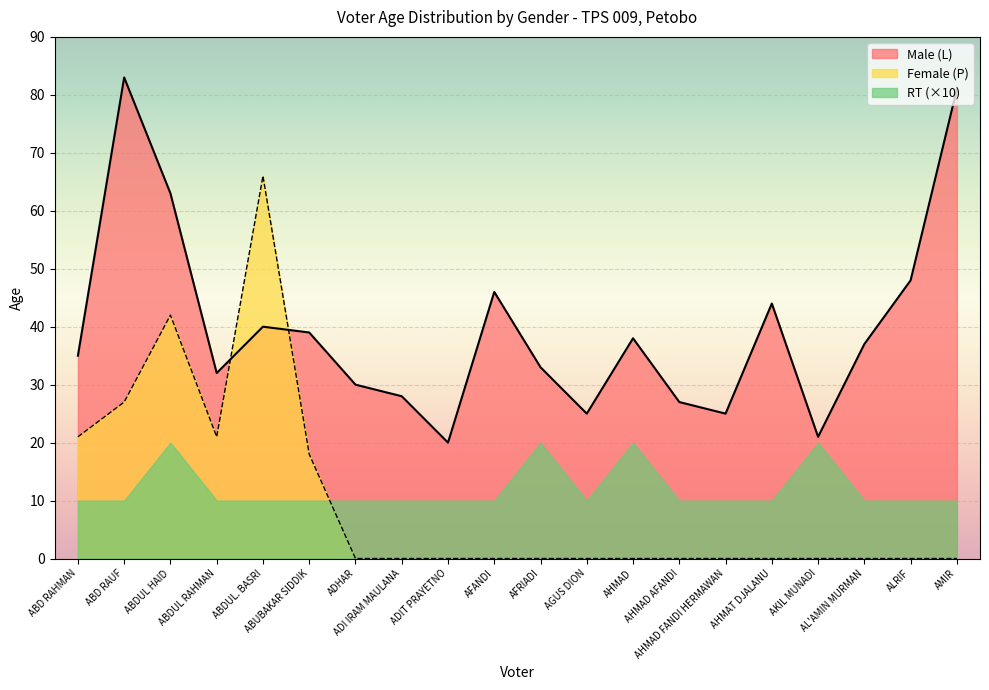

At which category does the chart reach its peak across all series?

ABD RAUF